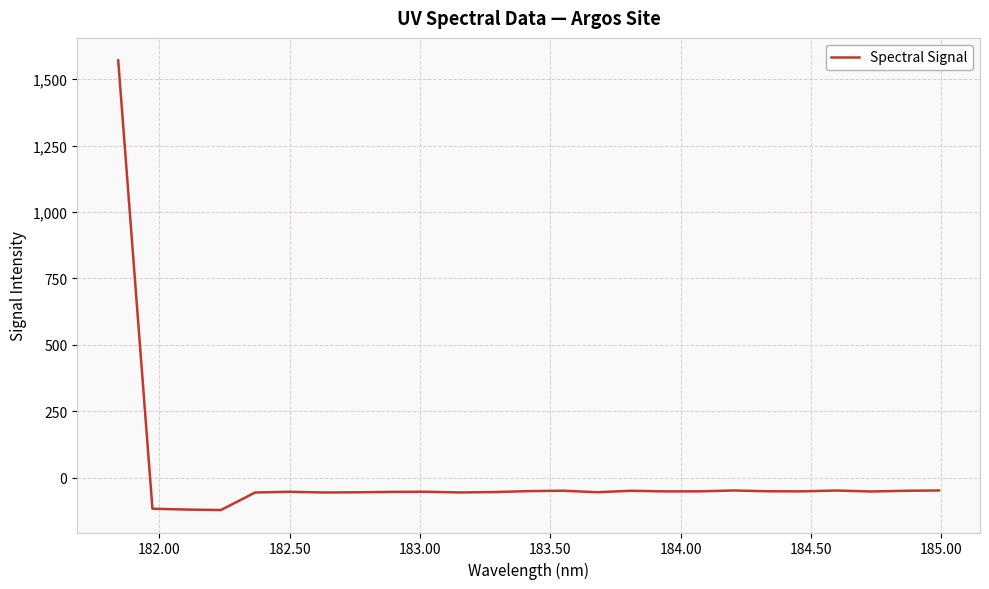

How many lines are shown in the chart?

1